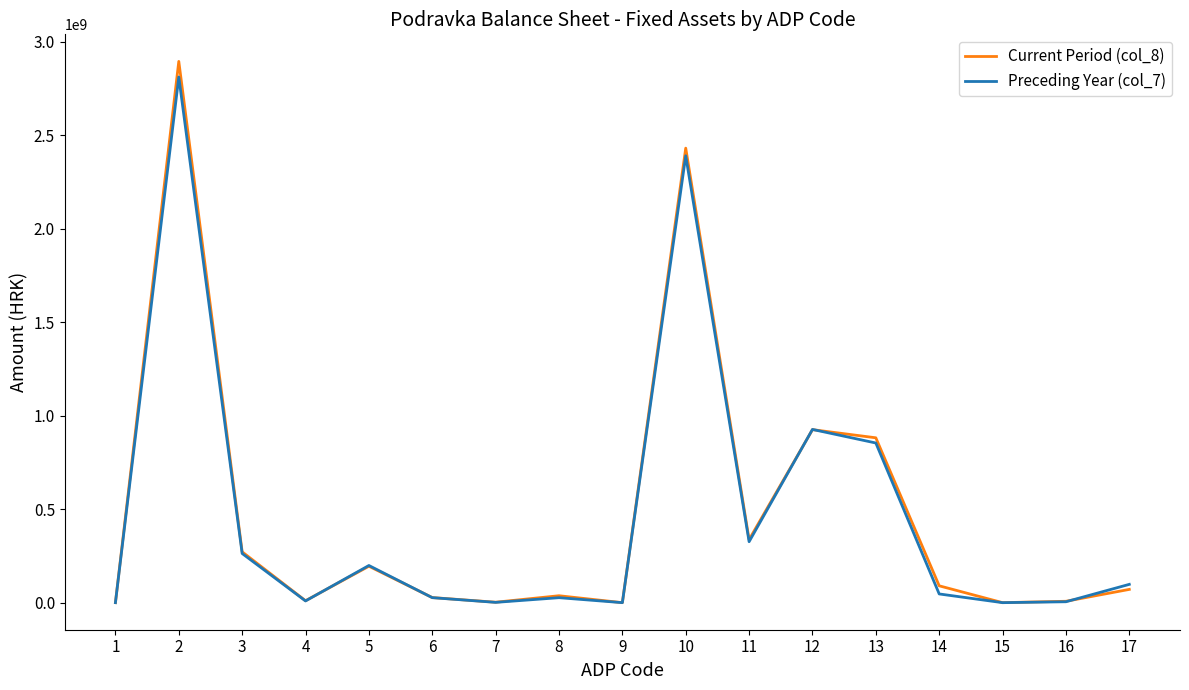

Is the value of Current Period (col_8) at 12 greater than the value of Preceding Year (col_7) at 8?

Yes